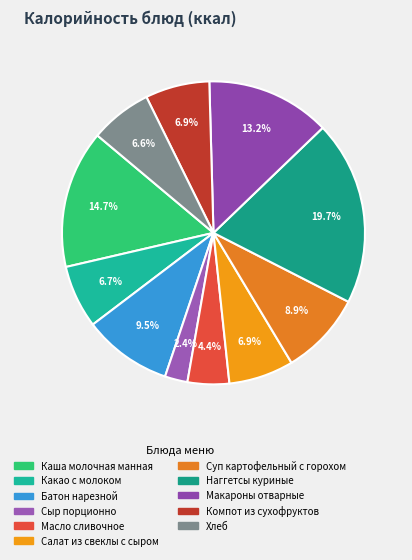

Approximately how many times larger is the value at Наггетсы куриные compared to Макароны отварные?

1.5